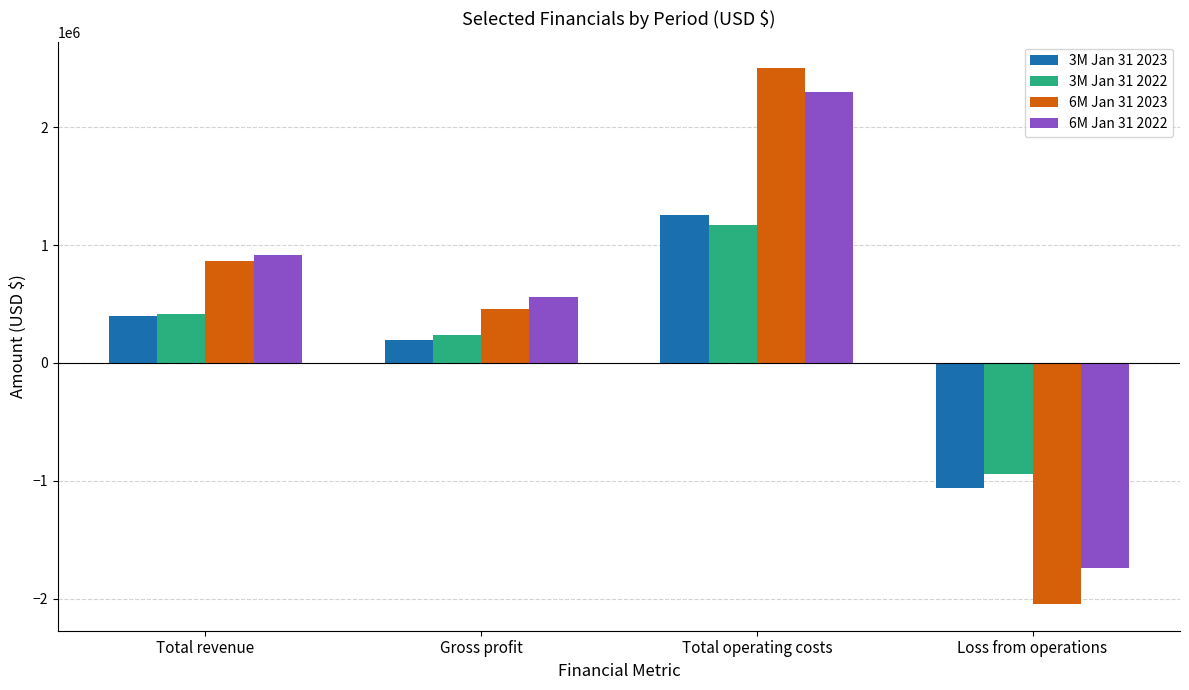

Which series has the largest total across all categories?

6M Jan 31 2022